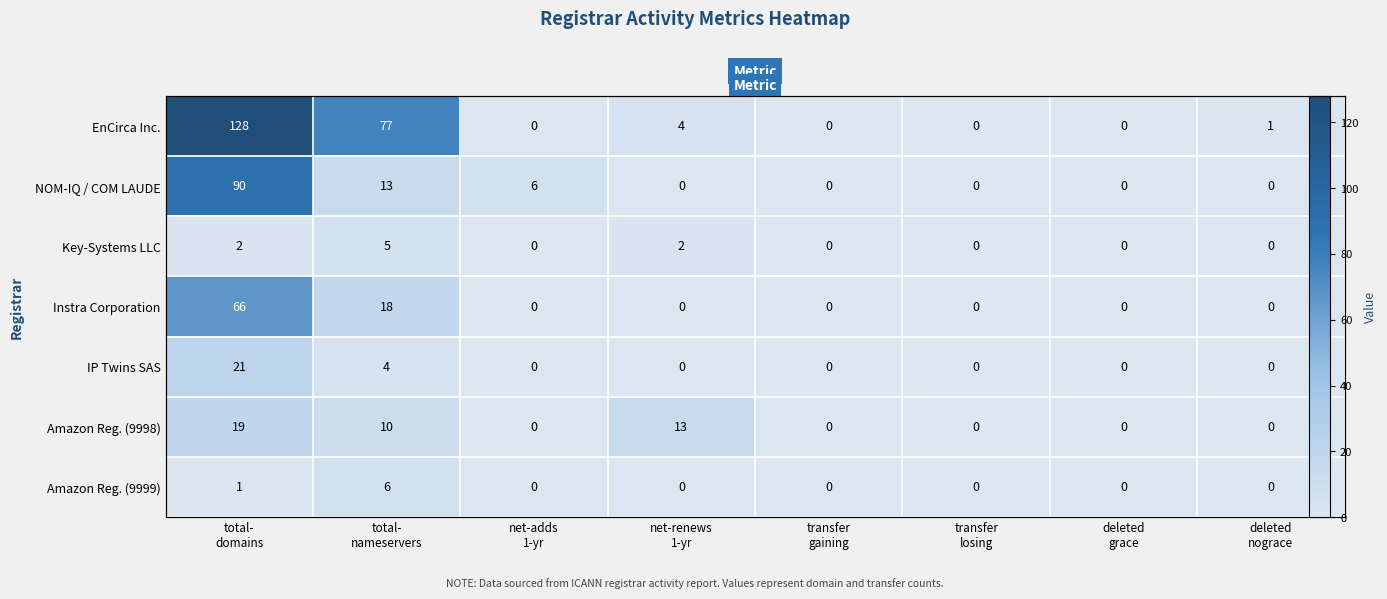

Which series has the largest range (max minus min)?

EnCirca Inc.